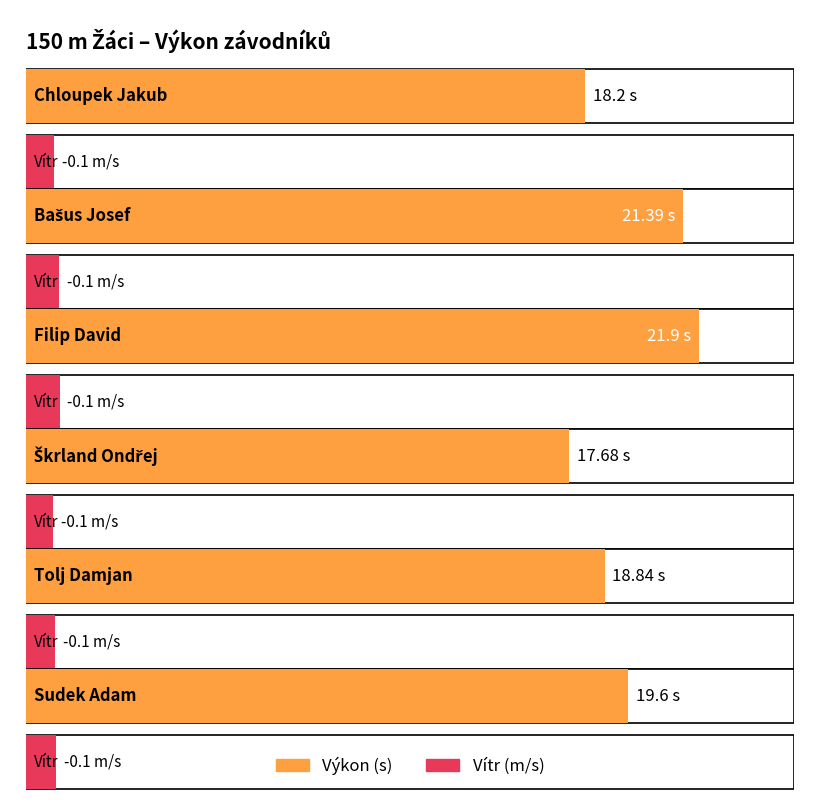

The Výkon series shows 27.9 at Chloupek Jakub. True or false?

False